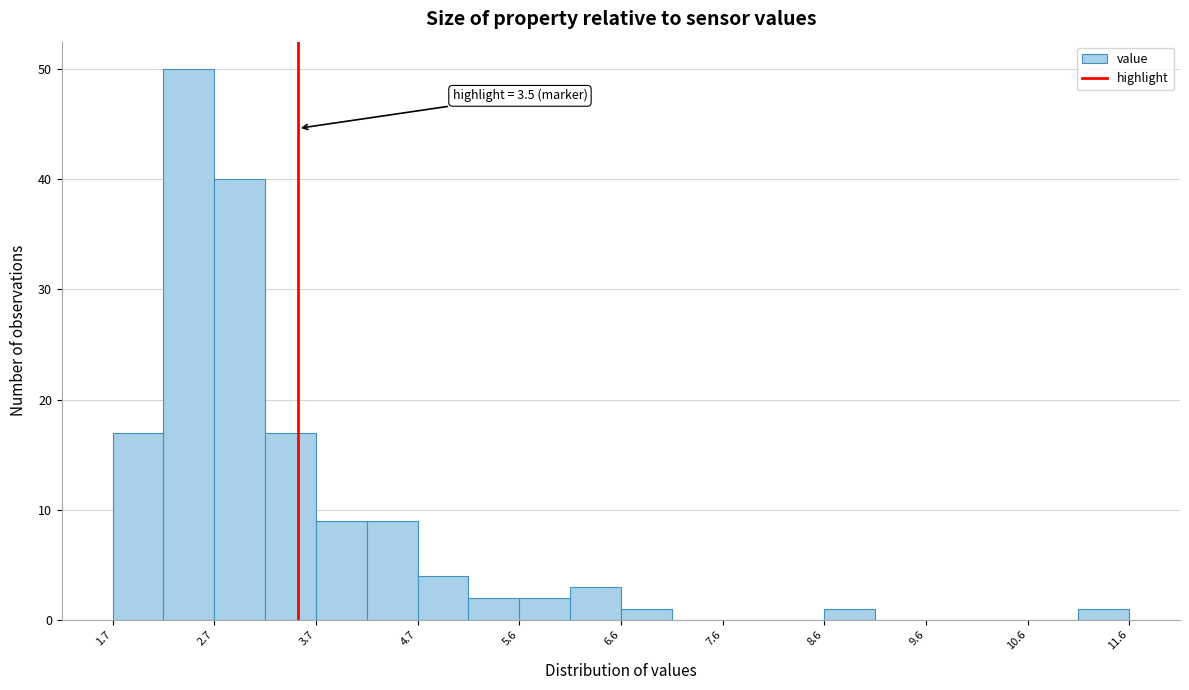

Which range on the x-axis has the tallest bar?

2.2 to 2.7